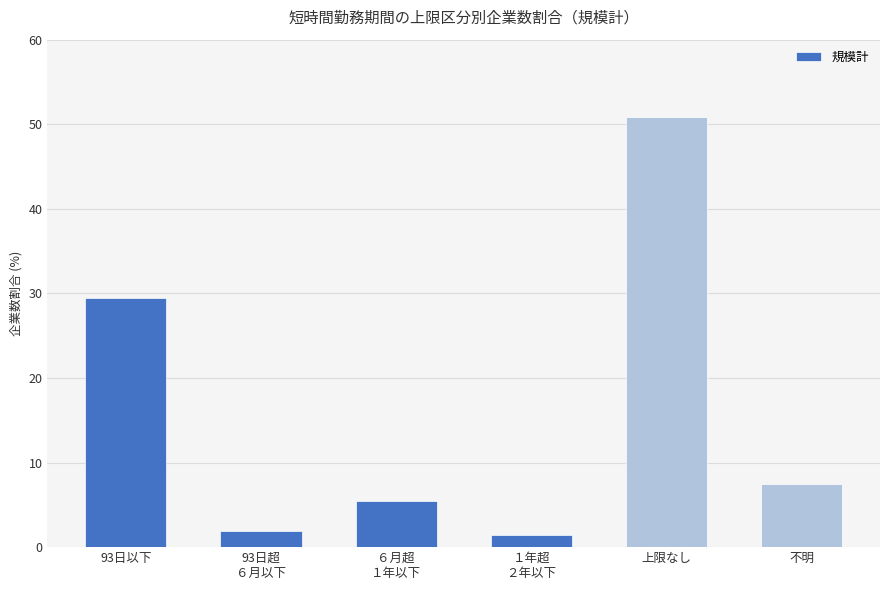

Reading left to right, extract all data points from this chart.

29.5	1.9	5.4	1.4	50.8	7.5